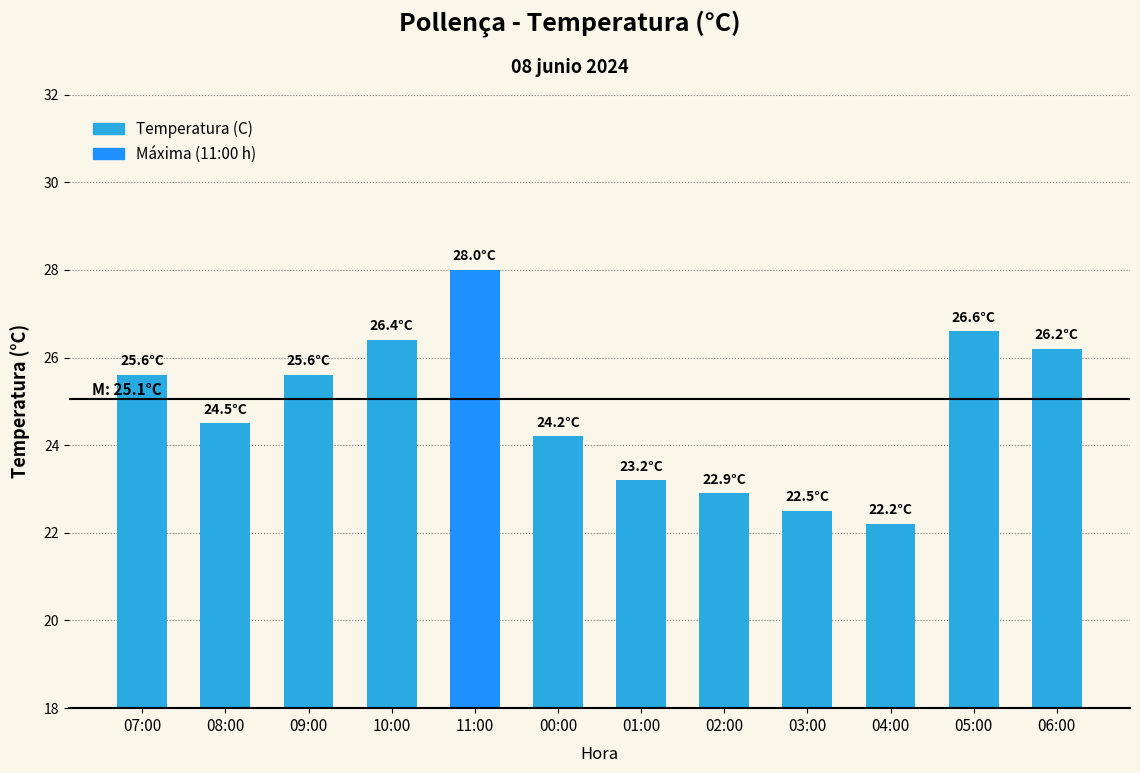

What is the label of the 3rd bar from the right?

04:00